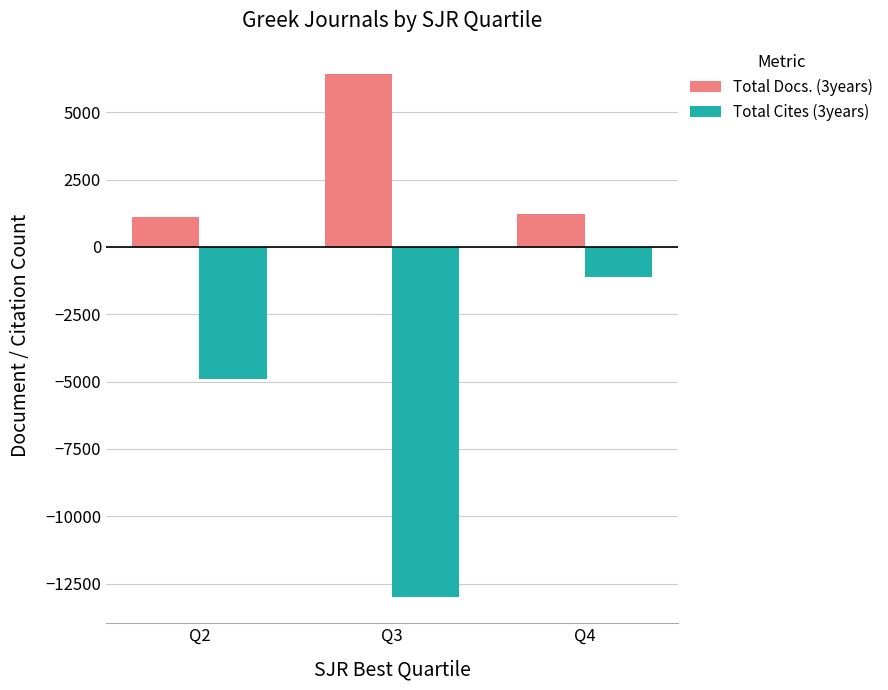

Reading right to left, list all the values displayed in this chart.

Total Docs. (3years): 1226	6419	1112
Total Cites (3years): -1104	-12999	-4901